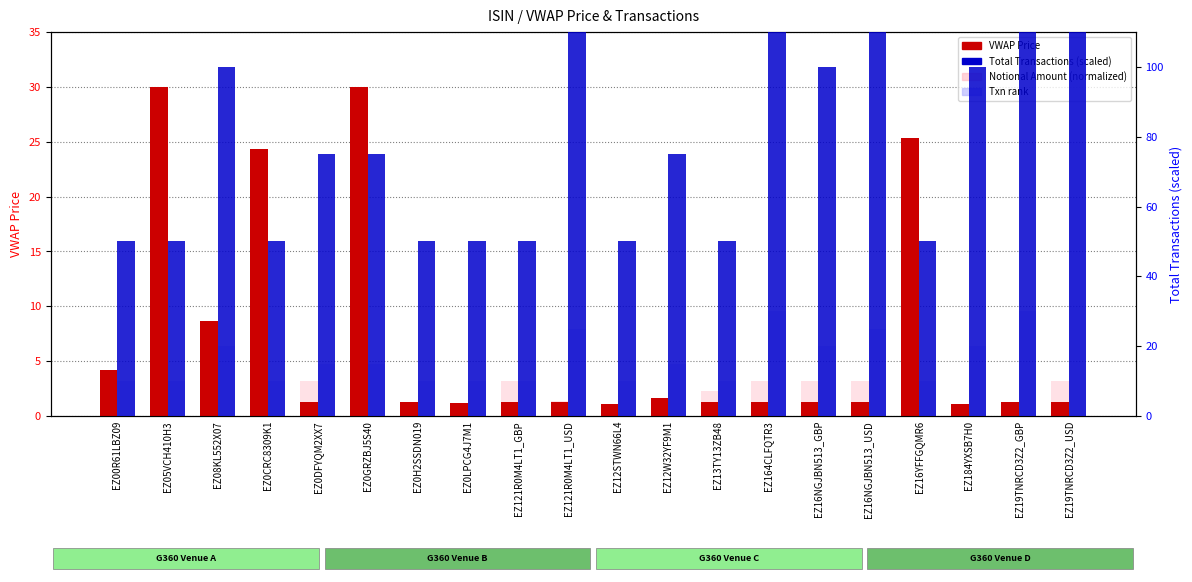

List the series in order of their peak value, lowest first.

Notional (normalized), VWAP Price, Txn rank, Total Transactions (scaled)